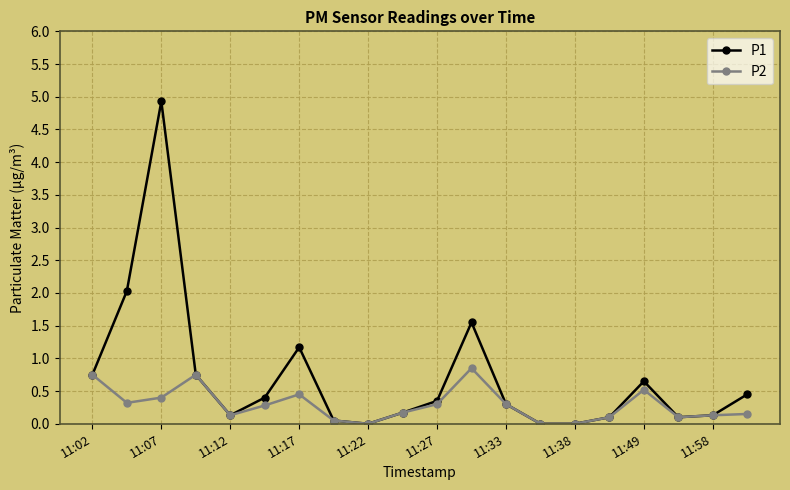

Which series has the largest total across all categories?

P1